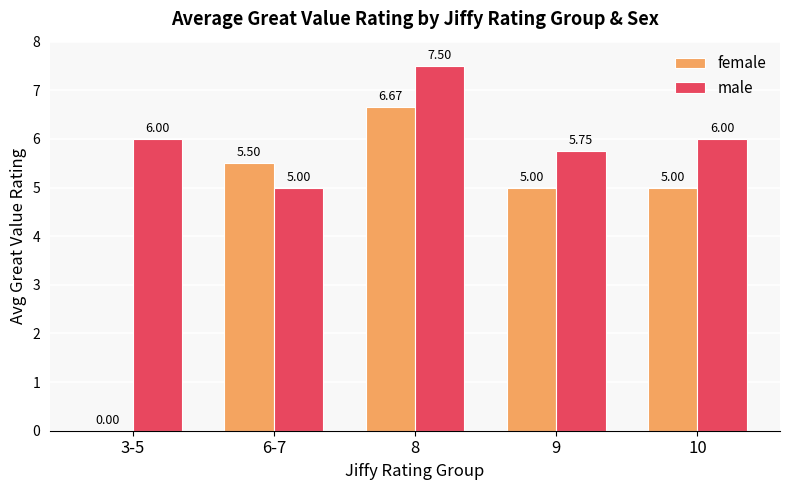

Which series has the largest range (max minus min)?

female